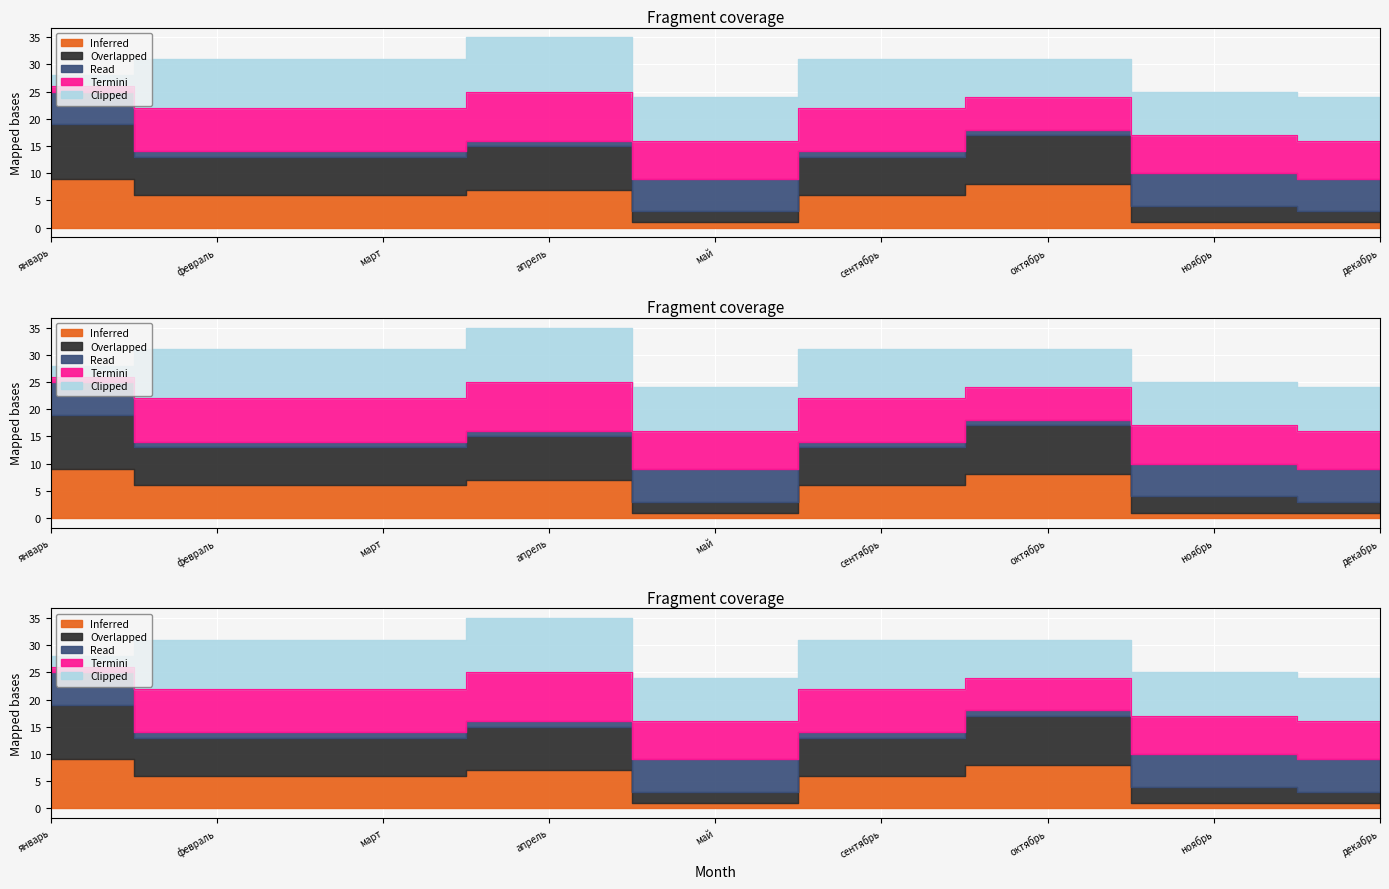

What is the sum of the Inferred values at апрель and декабрь?

8